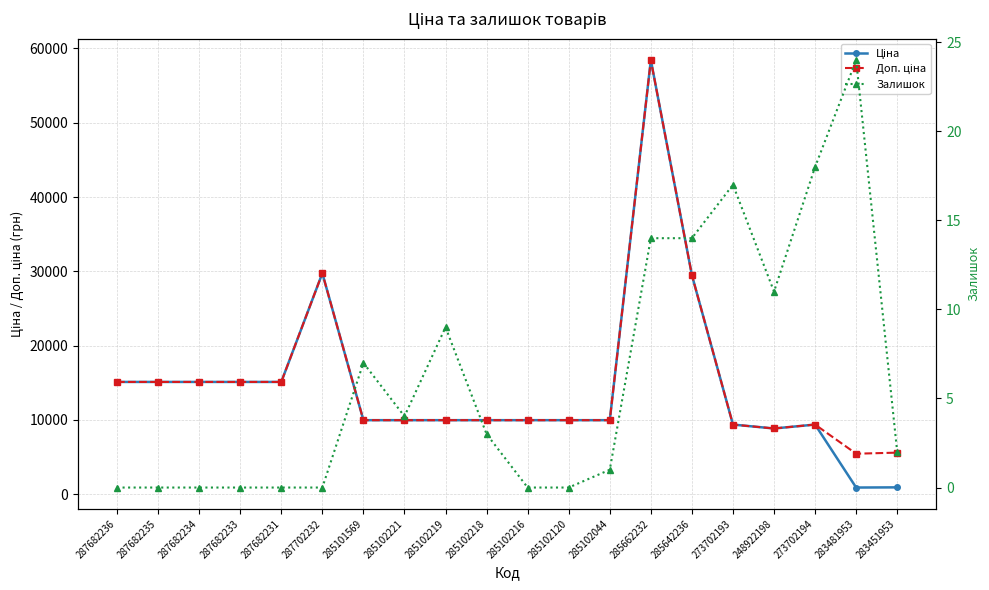

True or false: Доп. ціна and Залишок intersect in this chart.

False